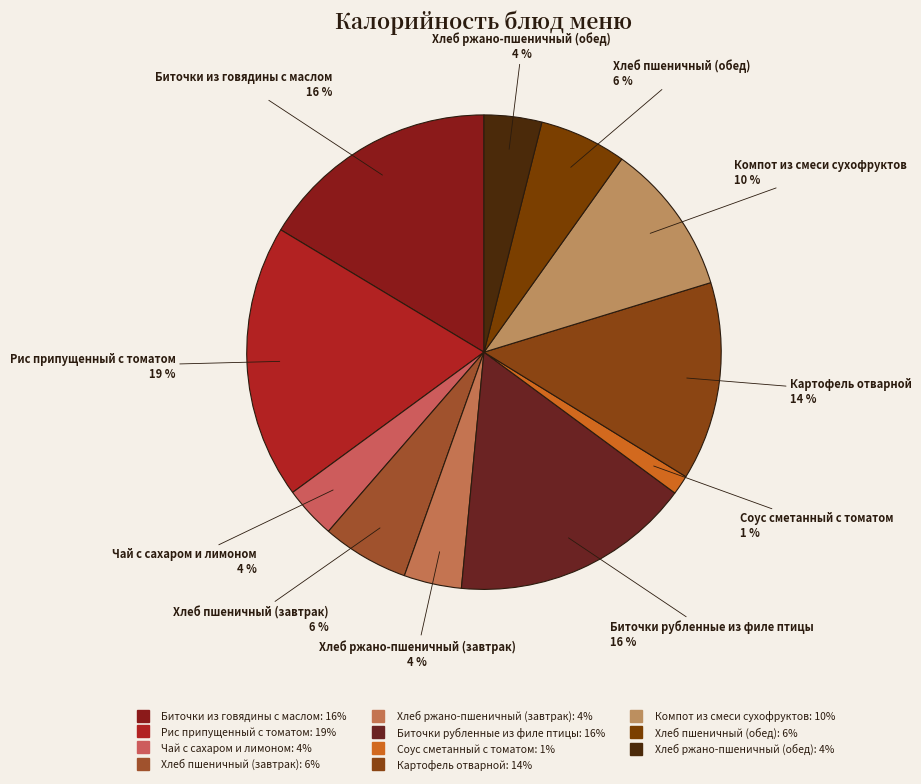

Count the number of slices in the pie.

11